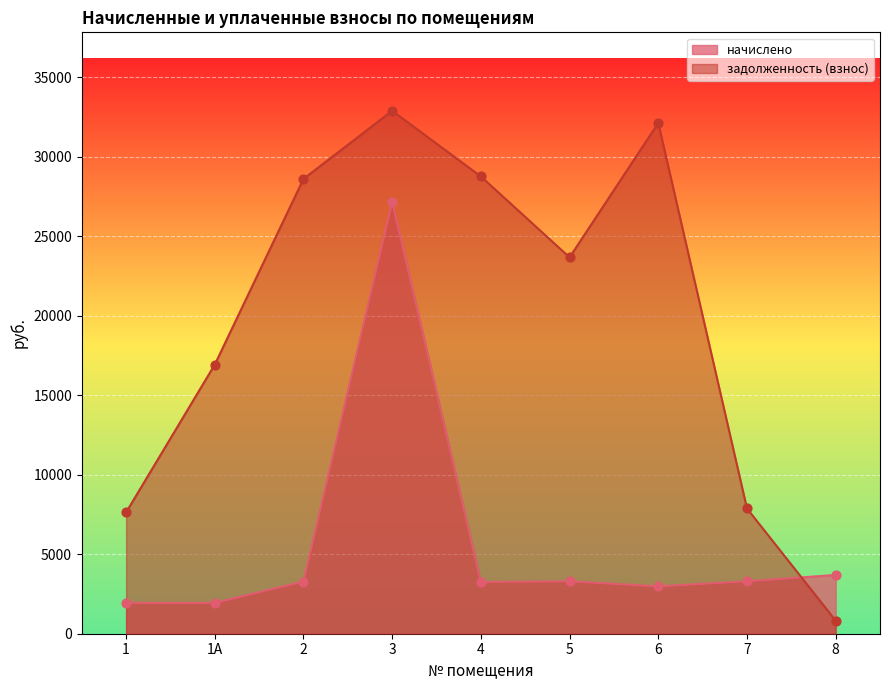

Is the value of задолженность (взнос) at 6 greater than the value of начислено at 4?

Yes